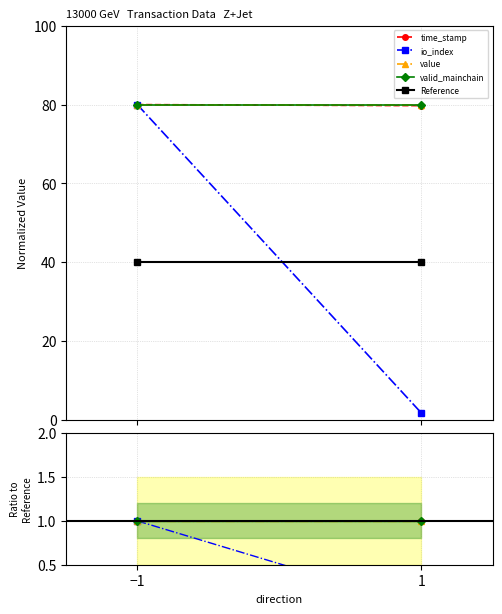

The Reference series shows 27.5 at −1. True or false?

False